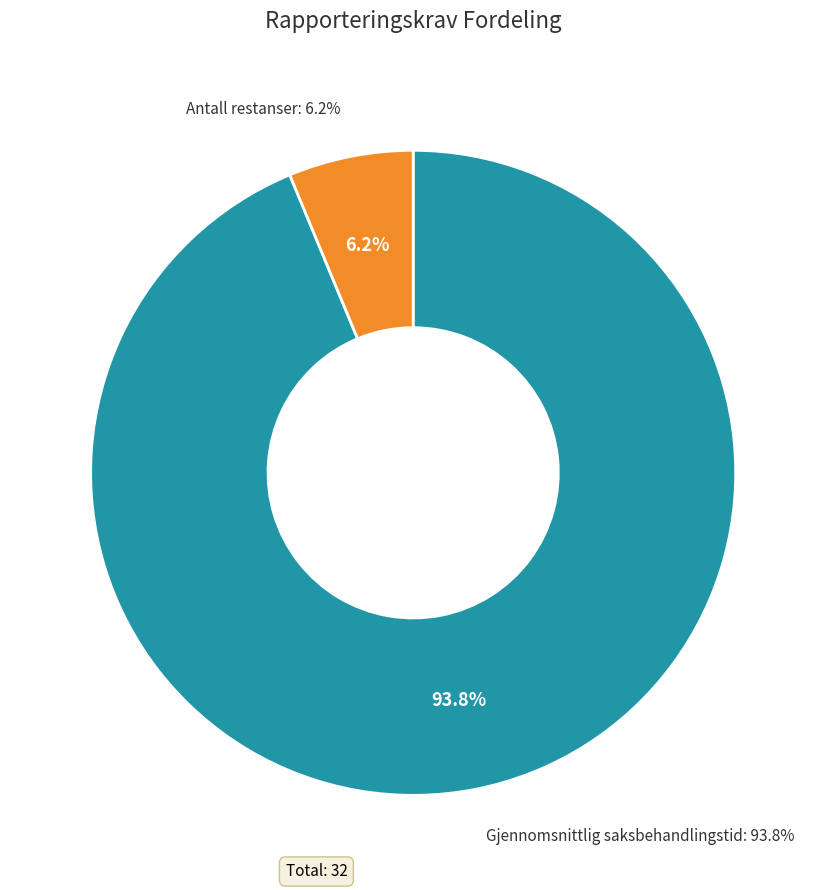

Combined, what portion of the pie is Gjennomsnittlig saksbehandlingstid and Antall restanser?

100.0%